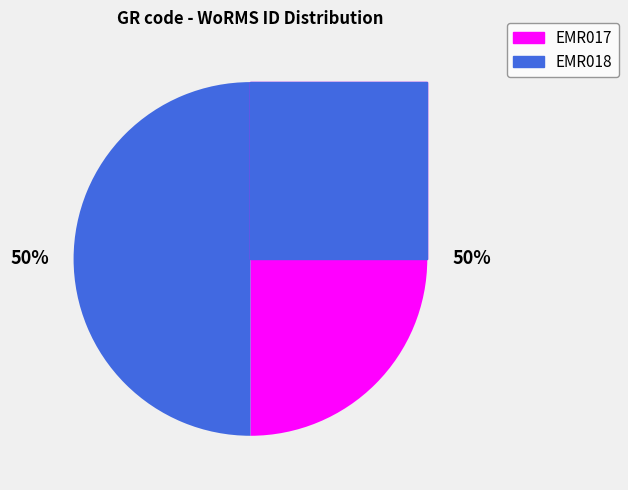

Which category has the smallest portion of the pie?

EMR017